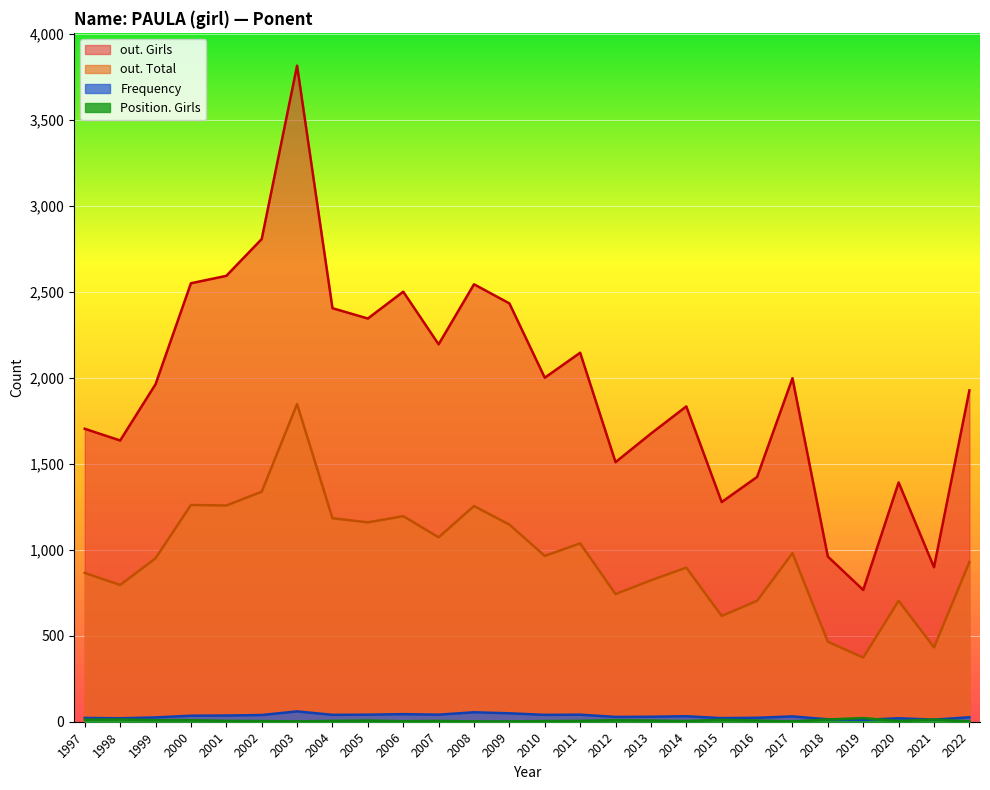

Which label corresponds to the largest value in the chart?

2003